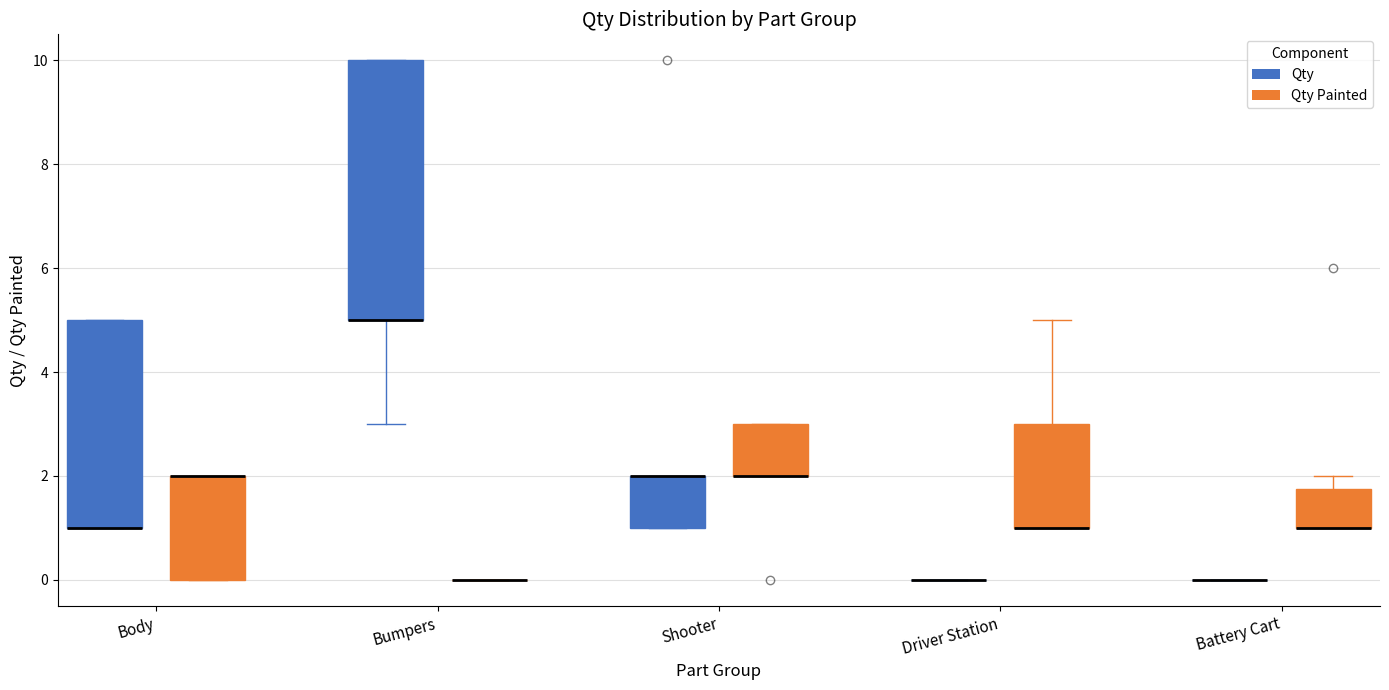

Reading left to right, transcribe this box plot: for each box, give where its median line is, the range the box spans, and where its two whiskers end, as read against the y-axis. The values are not printed on the chart, so give them approximately, as read against the axis.

Body (Qty): median 1.0 (drawn on the box's lower edge), box 1.0 to 5.0, whiskers 1.0 to 5.0
Body (Qty Painted): median 2.0 (drawn on the box's upper edge), box 0.0 to 2.0, whiskers 0.0 to 2.0
Bumpers (Qty): median 5.0 (drawn on the box's lower edge), box 5.0 to 10.0, whiskers 3.0 to 10.0
Bumpers (Qty Painted): box collapsed to a line at 0.0, whiskers 0.0 to 0.0
Shooter (Qty): median 2.0 (drawn on the box's upper edge), box 1.0 to 2.0, whiskers 1.0 to 2.0
Shooter (Qty Painted): median 2.0 (drawn on the box's lower edge), box 2.0 to 3.0, whiskers 2.0 to 3.0
Driver Station (Qty): box collapsed to a line at 0.0, whiskers 0.0 to 0.0
Driver Station (Qty Painted): median 1.0 (drawn on the box's lower edge), box 1.0 to 3.0, whiskers 1.0 to 5.0
Battery Cart (Qty): box collapsed to a line at 0.0, whiskers 0.0 to 0.0
Battery Cart (Qty Painted): median 1.0 (drawn on the box's lower edge), box 1.0 to 1.8, whiskers 1.0 to 2.0